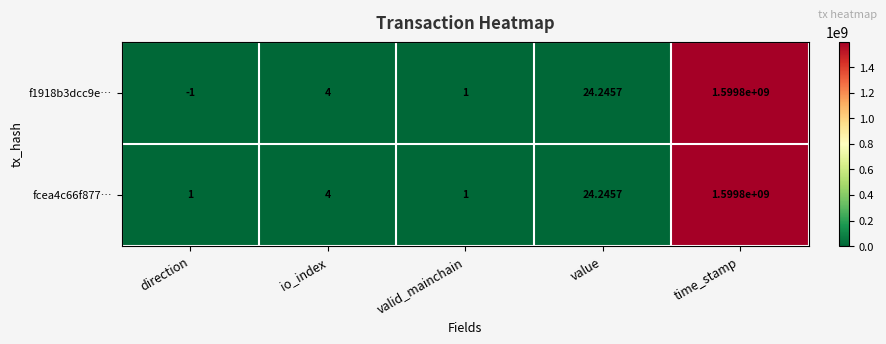

How many categories are shown in the chart?

5